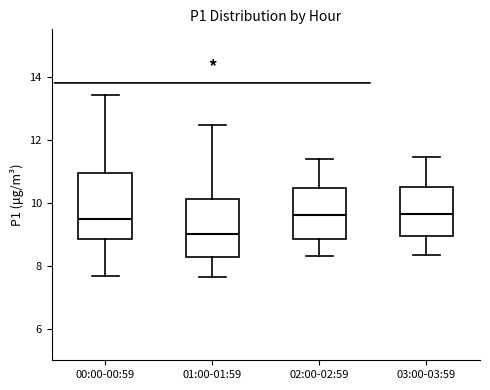

Where is the upper edge of the box for 01:00-01:59 on the y-axis? The values are not printed on the chart, so give them approximately, as read against the axis.

10.2